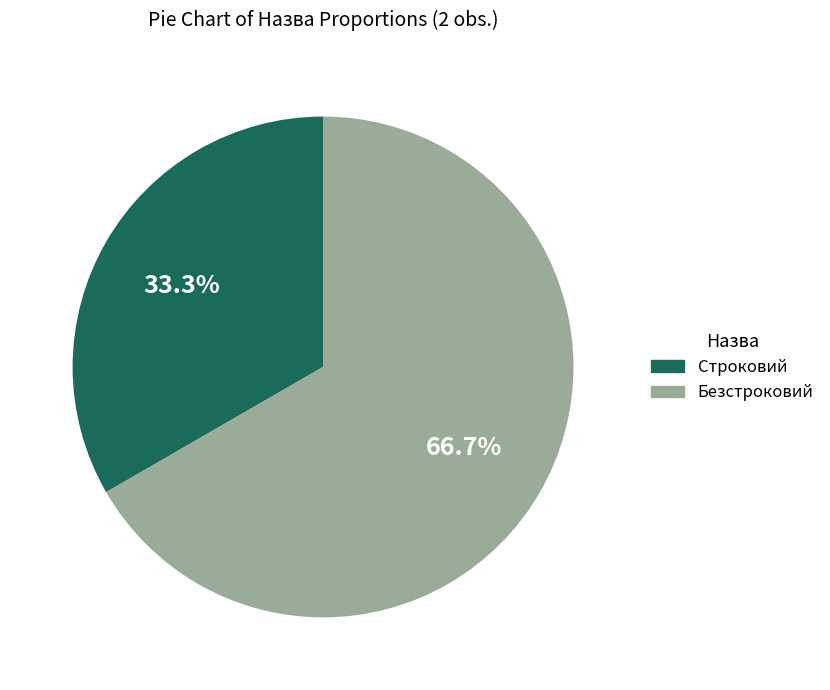

What is the largest slice in the pie chart?

Безстроковий